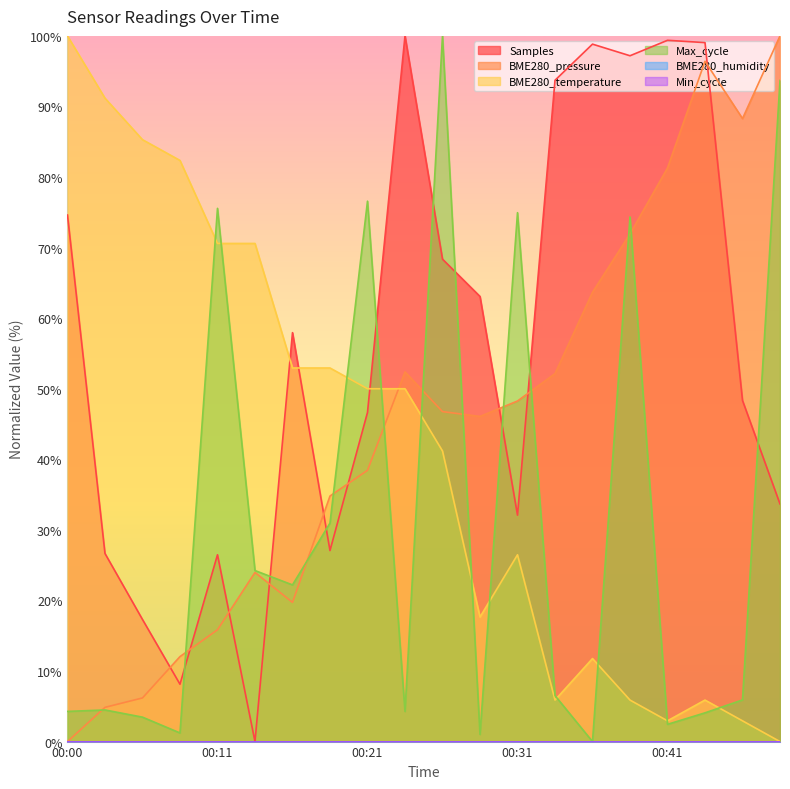

Reading right to left, what are all the values shown in this chart?

BME280_pressure: 100.0	88.3	96.4	81.3	71.9	63.7	52.1	48.3	46.1	46.8	52.4	38.4	34.8	19.7	24.0	15.8	12.0	6.2	4.9	0.0
BME280_temperature: 0.0	2.9	5.9	2.9	5.9	11.8	5.9	26.5	17.6	41.2	50.0	50.0	52.9	52.9	70.6	70.6	82.4	85.3	91.2	100.0
Max_cycle: 93.7	5.9	4.1	2.4	74.3	0.0	6.5	74.9	1.0	100.0	4.3	76.6	31.0	22.2	24.2	75.6	1.2	3.5	4.5	4.3
Samples: 33.7	48.3	99.0	99.4	97.2	98.8	93.7	32.1	63.1	68.4	100.0	46.6	27.1	57.9	0.0	26.5	8.1	17.3	26.7	74.6